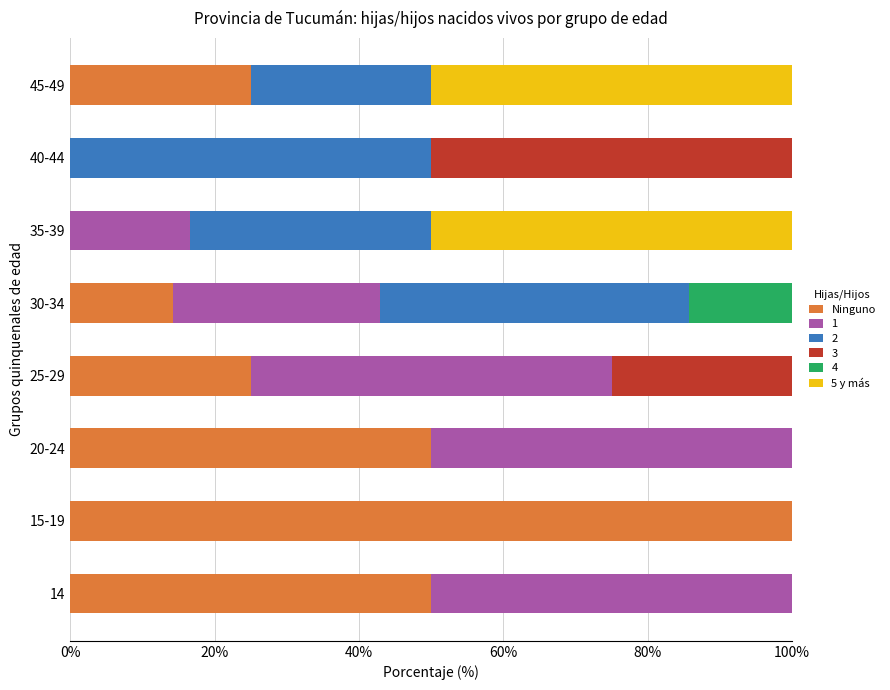

How many categories are shown in the chart?

8